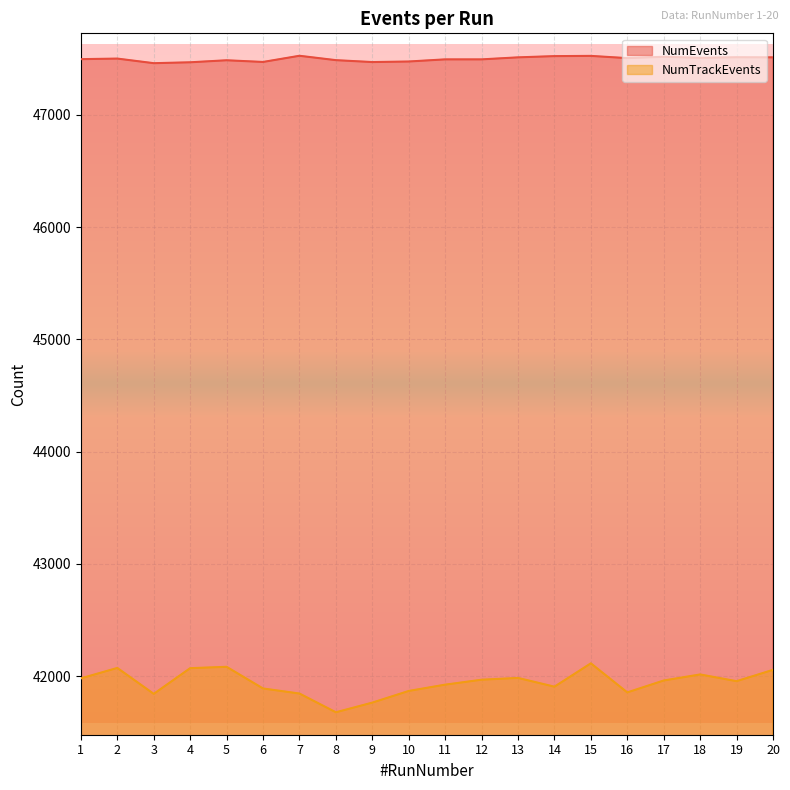

The value of NumEvents at 9 is 47471. True or false?

True